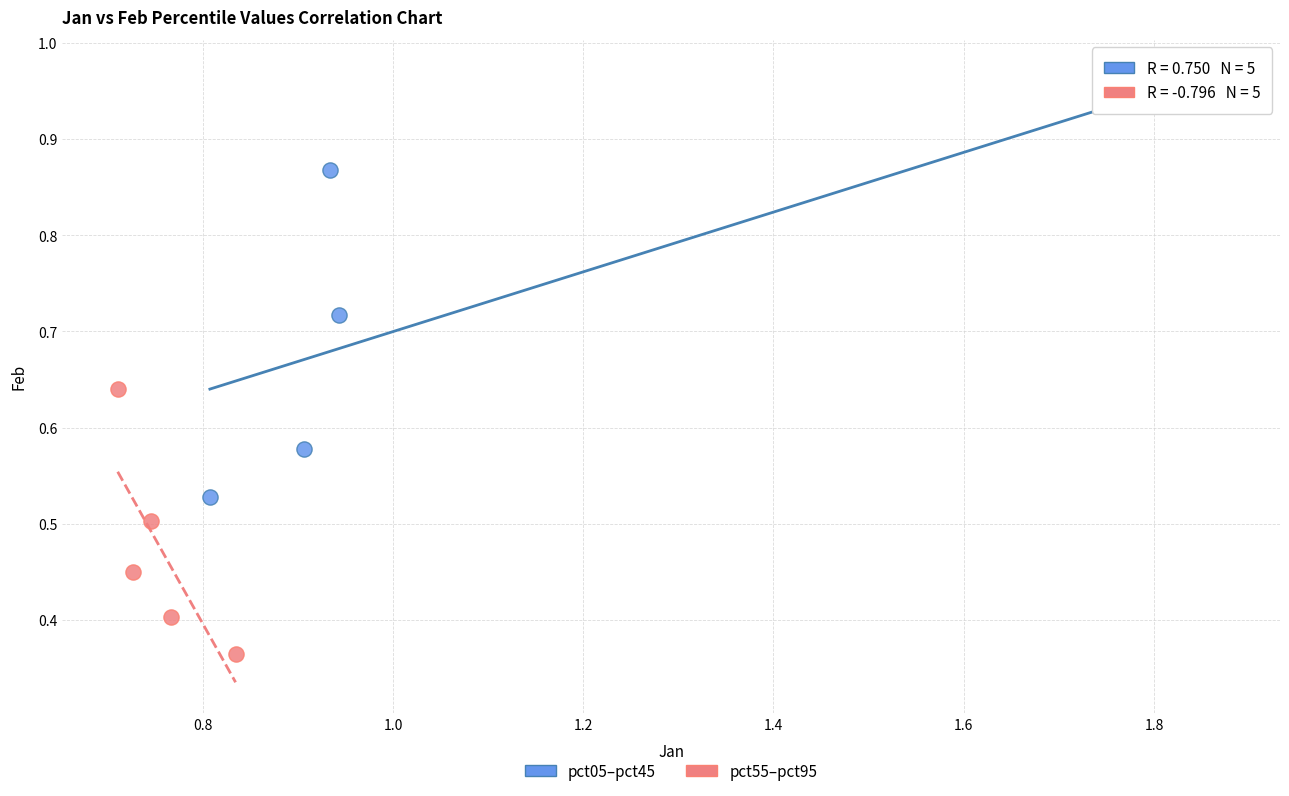

Which series contains the lowest Y value?

pct55–pct95